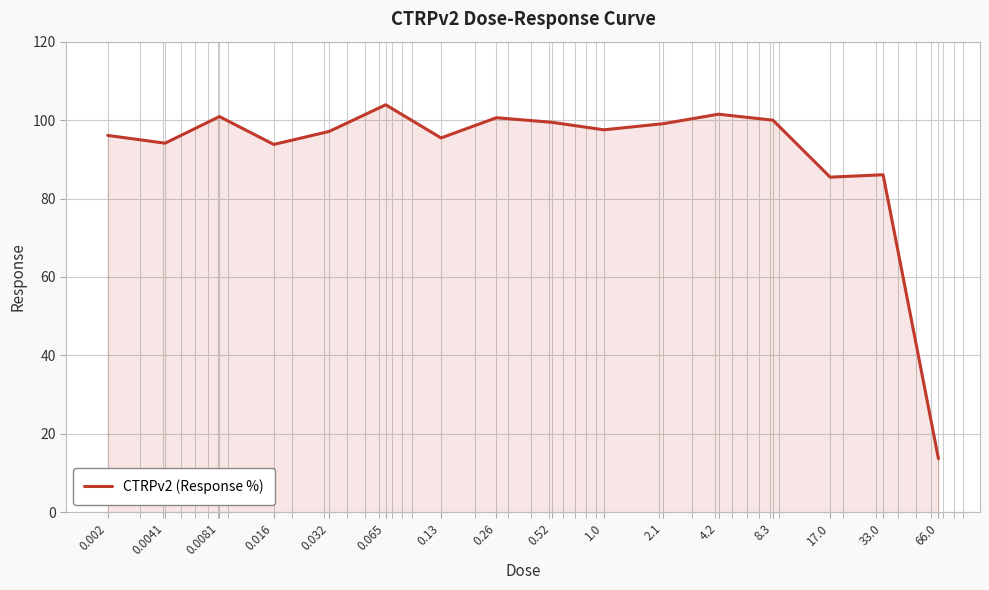

What is the minimum value shown in the chart?

13.7